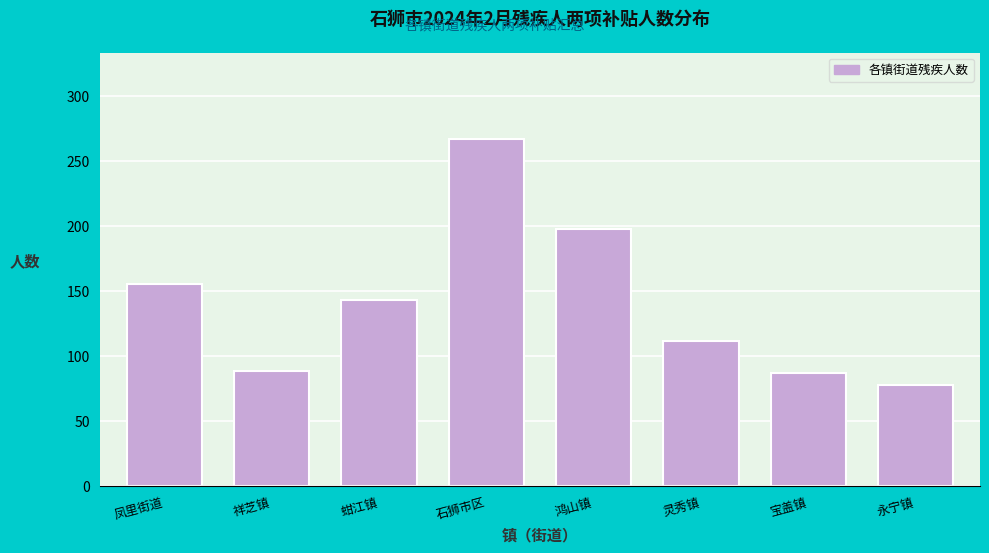

Reading left to right, transcribe all the data shown in this chart.

凤里街道=156	祥芝镇=89	蚶江镇=143	石狮市区=267	鸿山镇=198	灵秀镇=112	宝盖镇=87	永宁镇=78